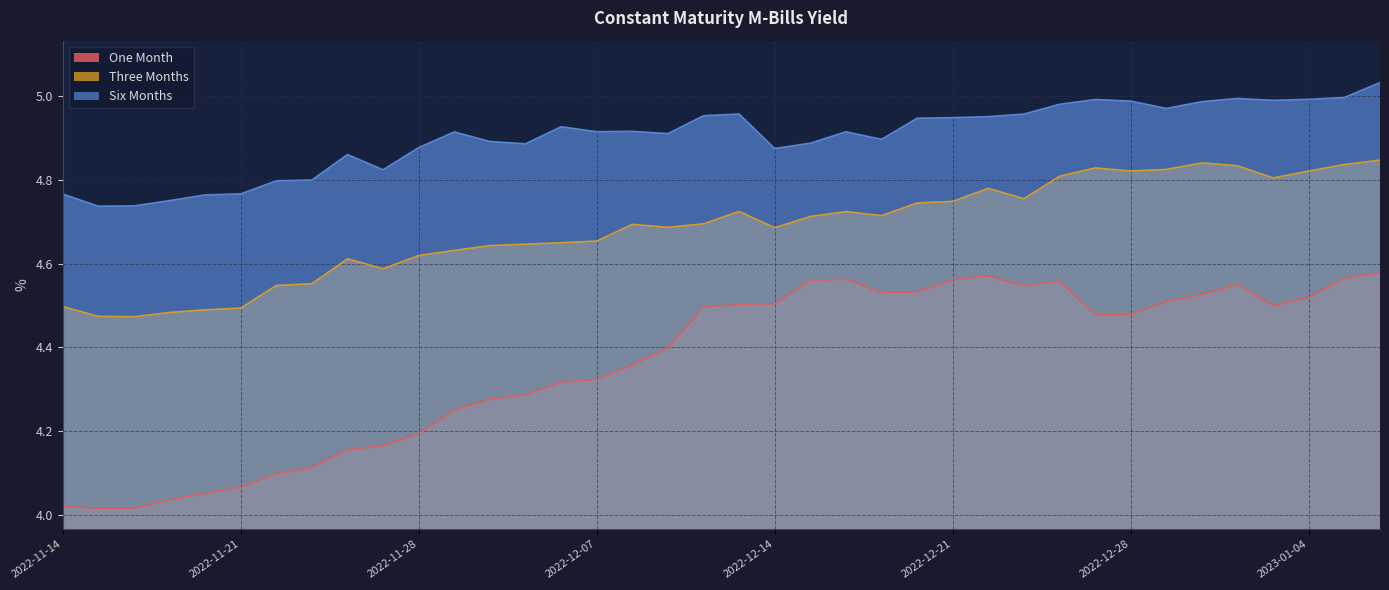

What are all the series names shown in the legend?

One Month, Three Months, Six Months